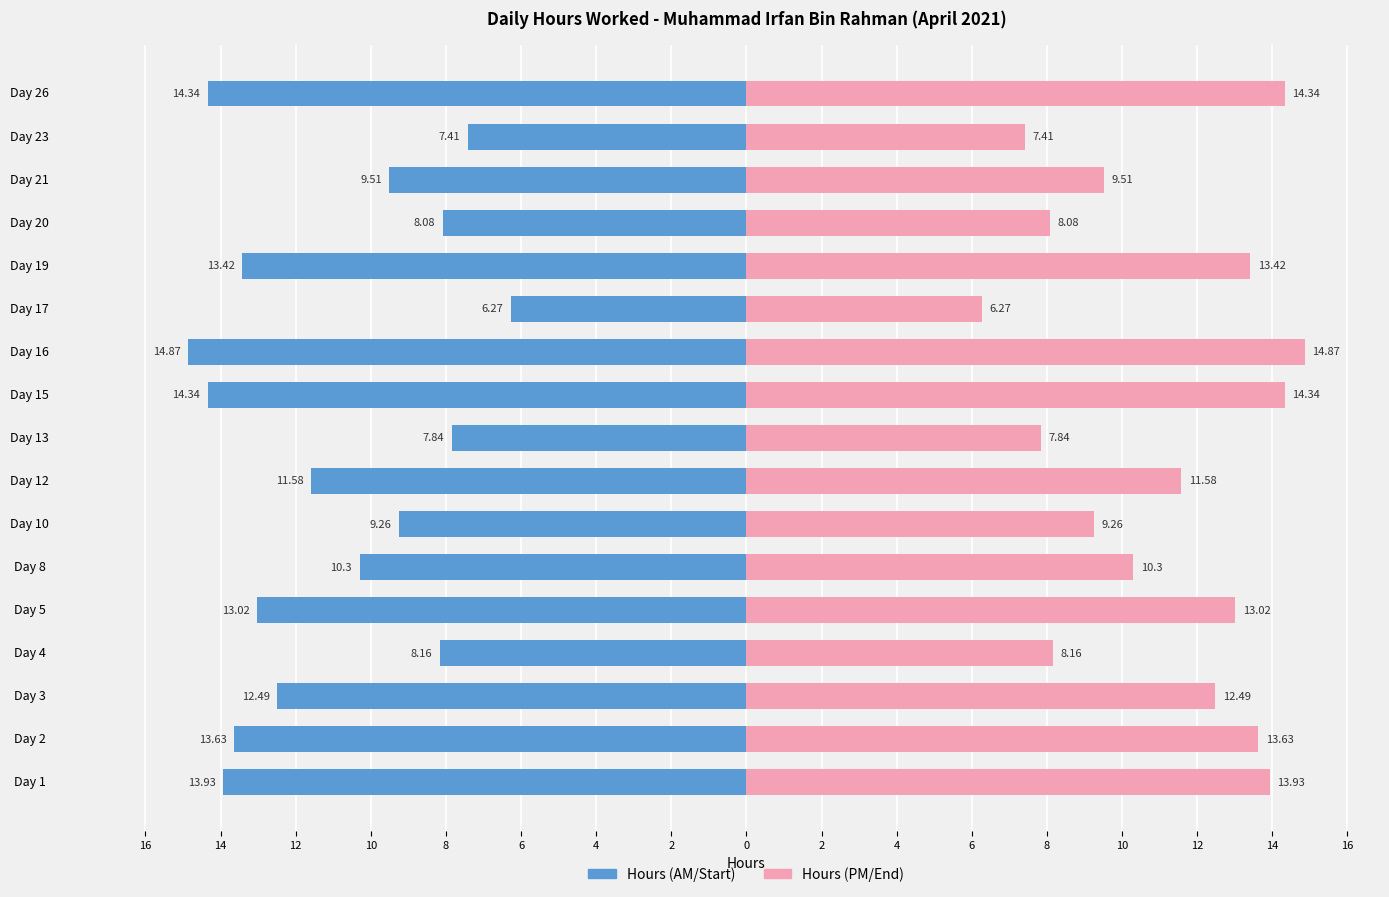

How many bars are there in total?

34